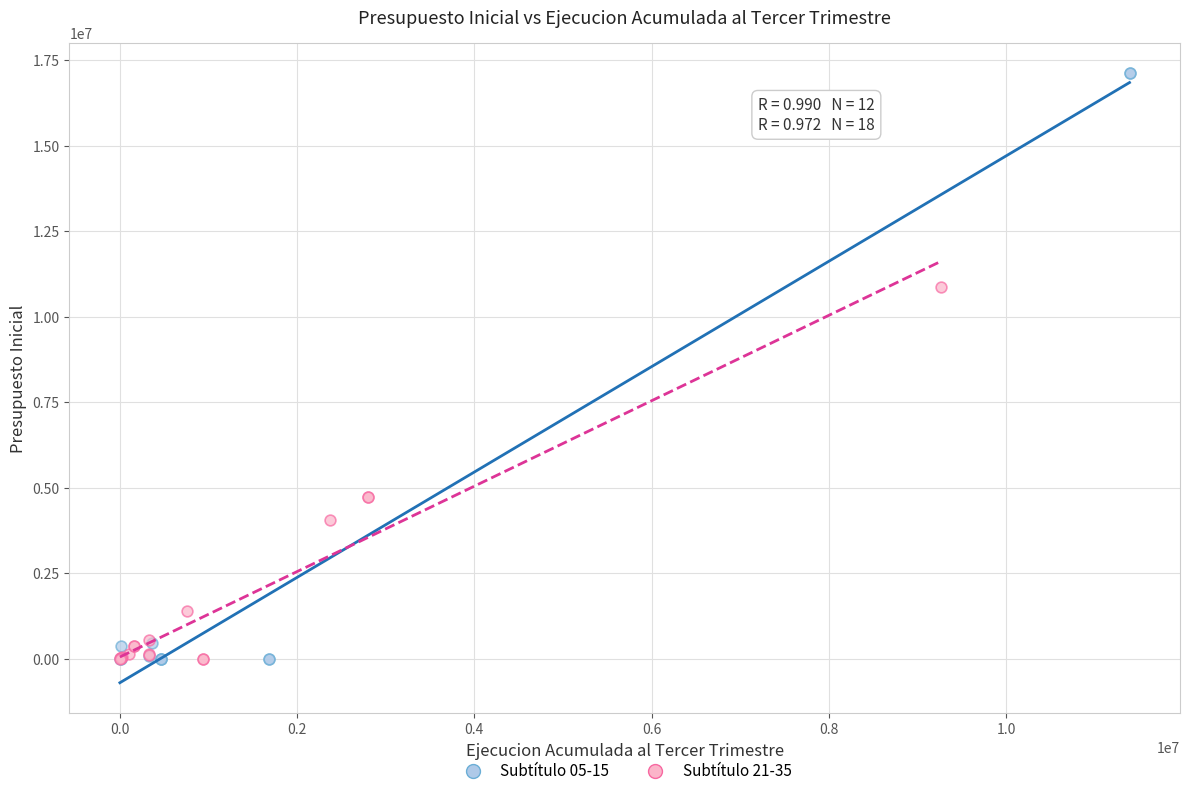

Which series contains the highest Y value?

Subtítulo 05-15